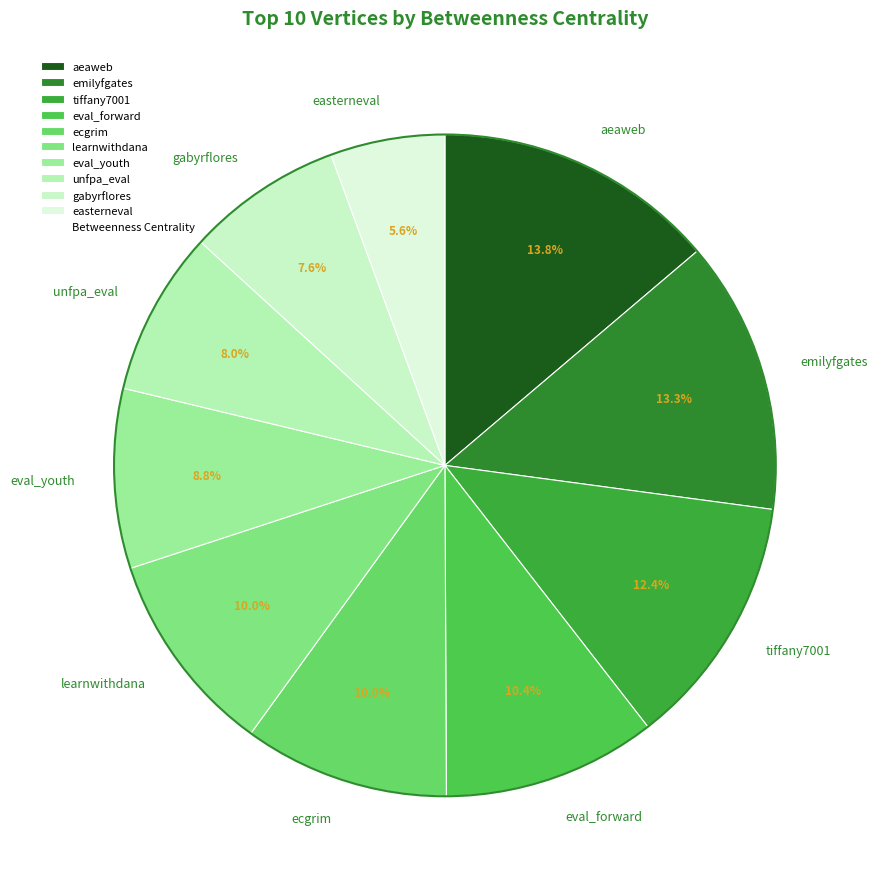

To the nearest percent, what is the difference between the eval_forward and tiffany7001 slice percentages?

2%